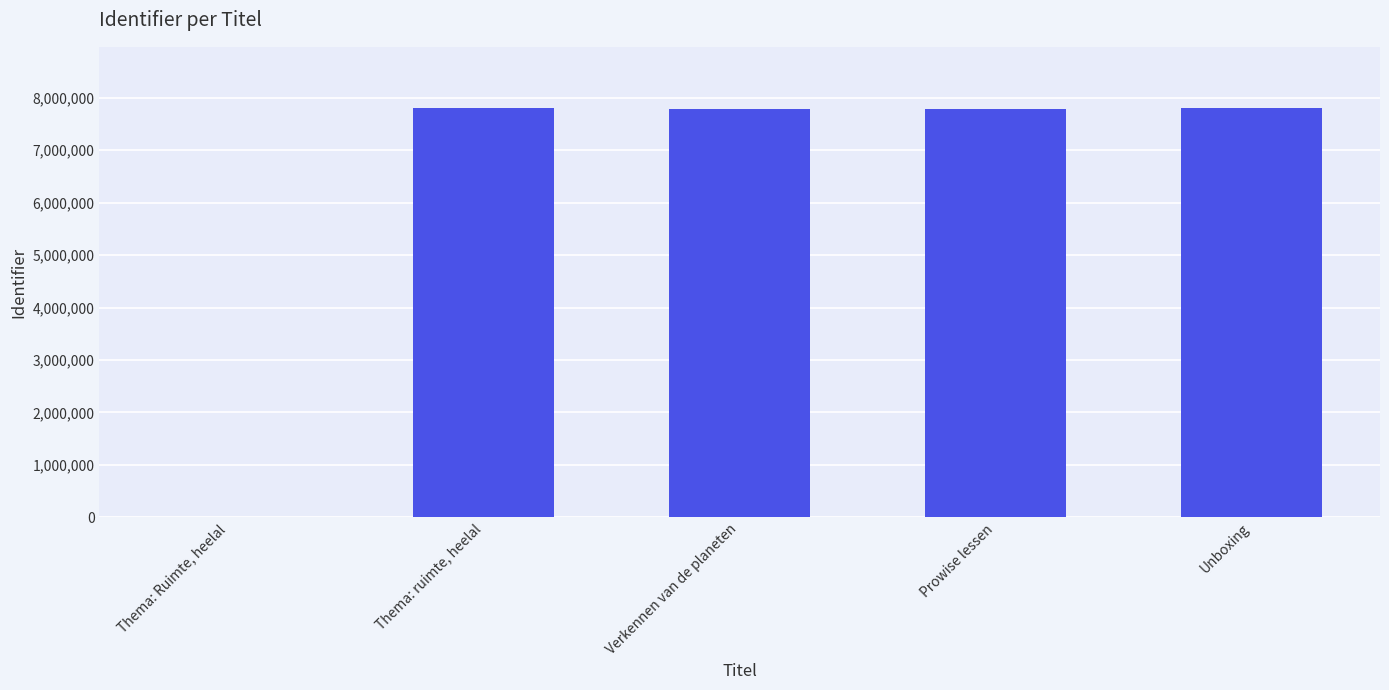

The value at Unboxing is 7799468. True or false?

True